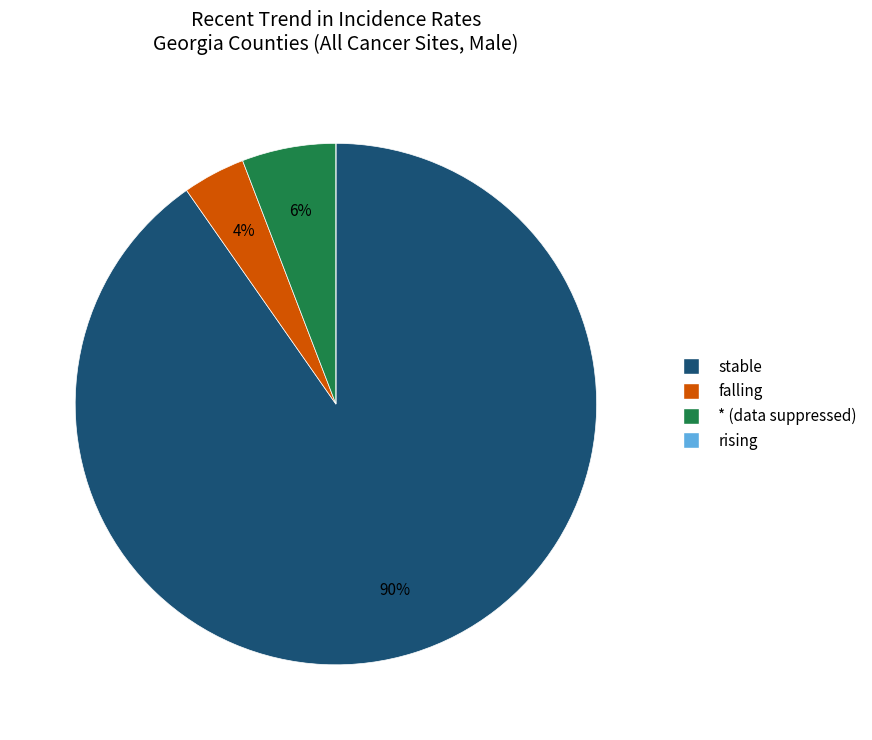

To the nearest percent, what is the difference between the largest and smallest slice percentages?

90%